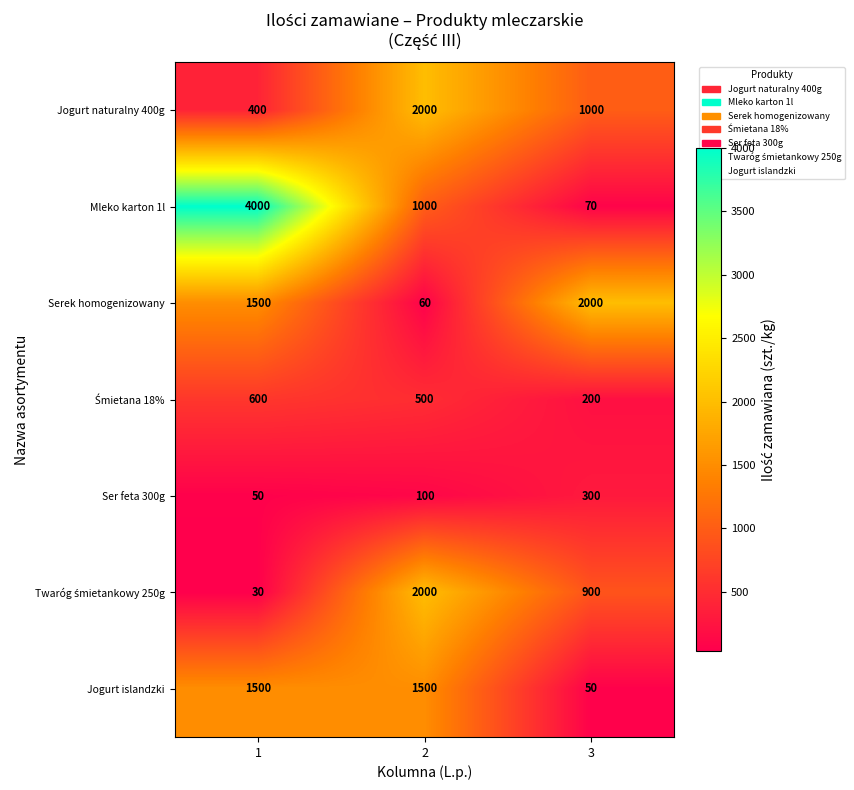

Between 2 and 3, which series saw the biggest shift?

Serek homogenizowany